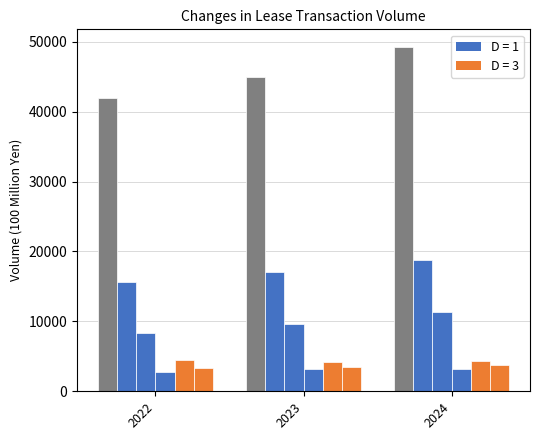

How many groups of bars are there?

3